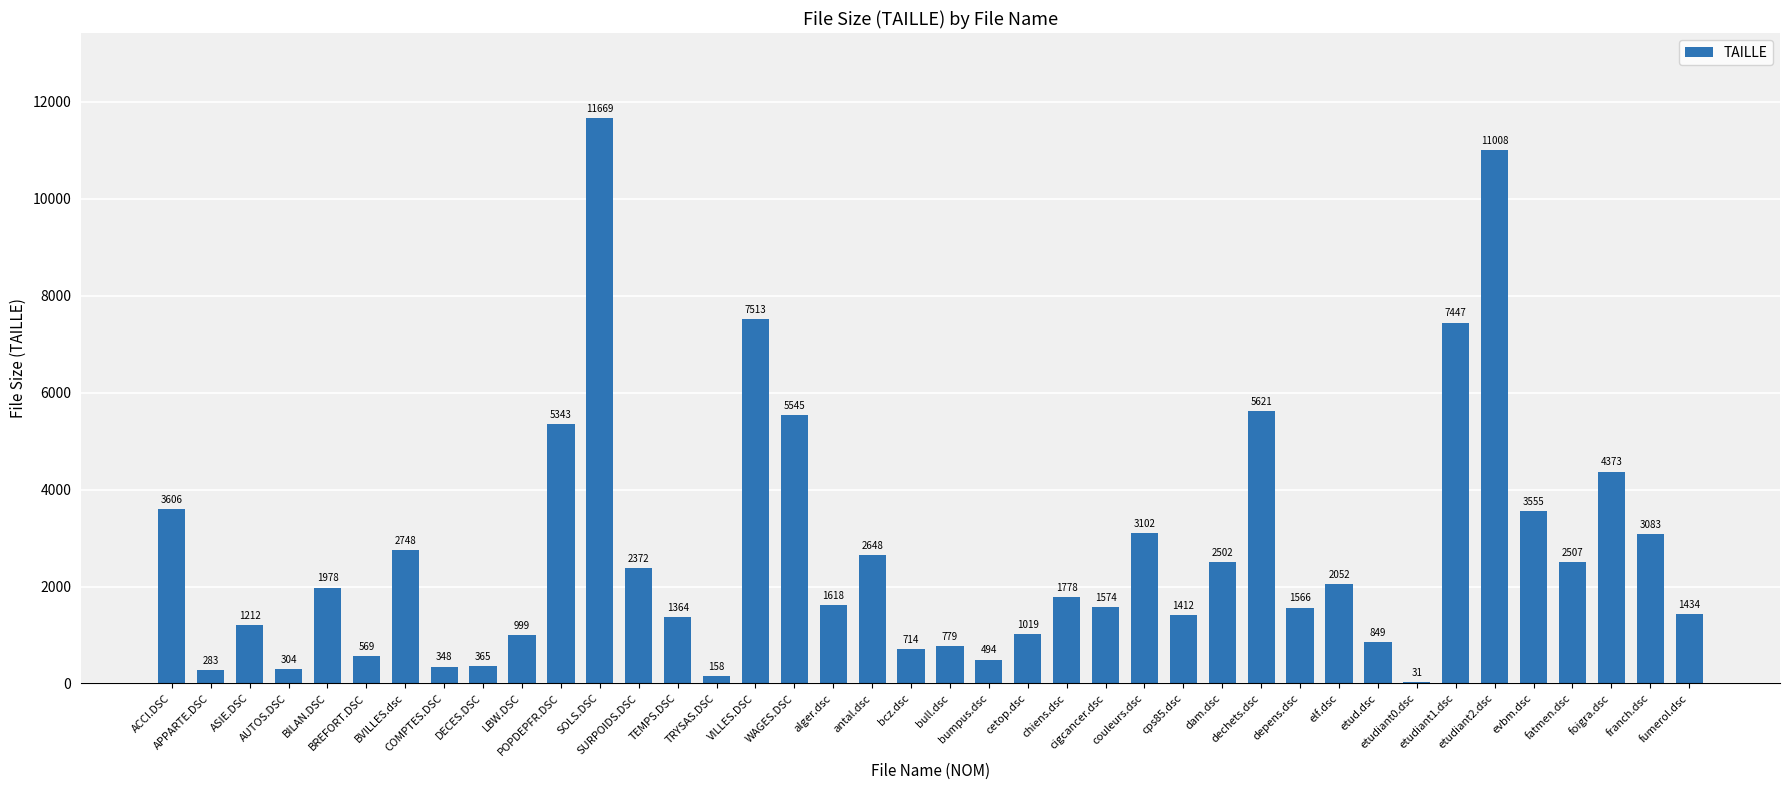

What is the greatest value displayed?

11669